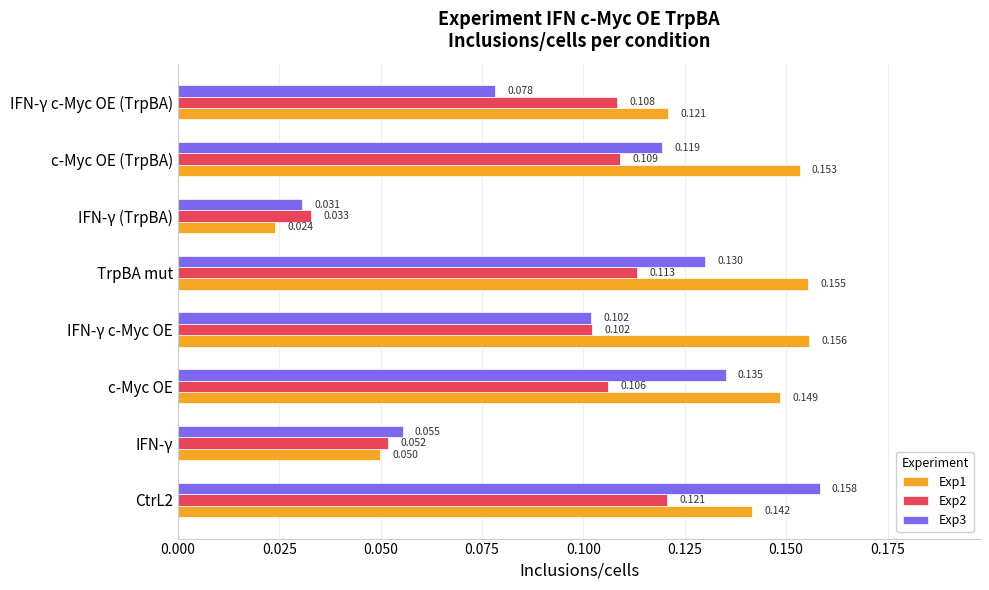

Which category has the lowest value across all series?

IFN-γ (TrpBA)